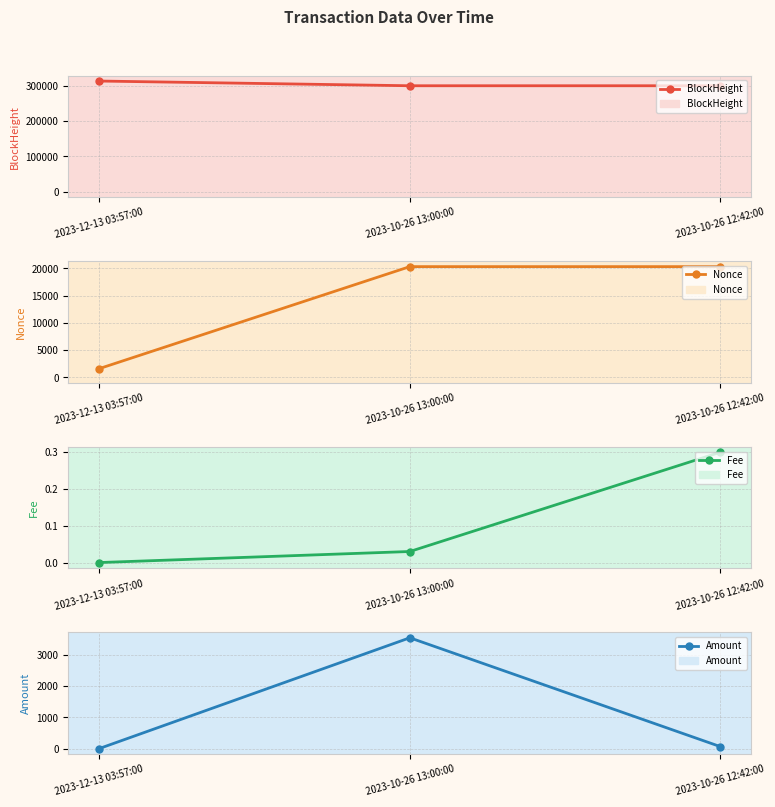

Is it true that Fee equals 0.1 at 2023-10-26 12:42:00?

False